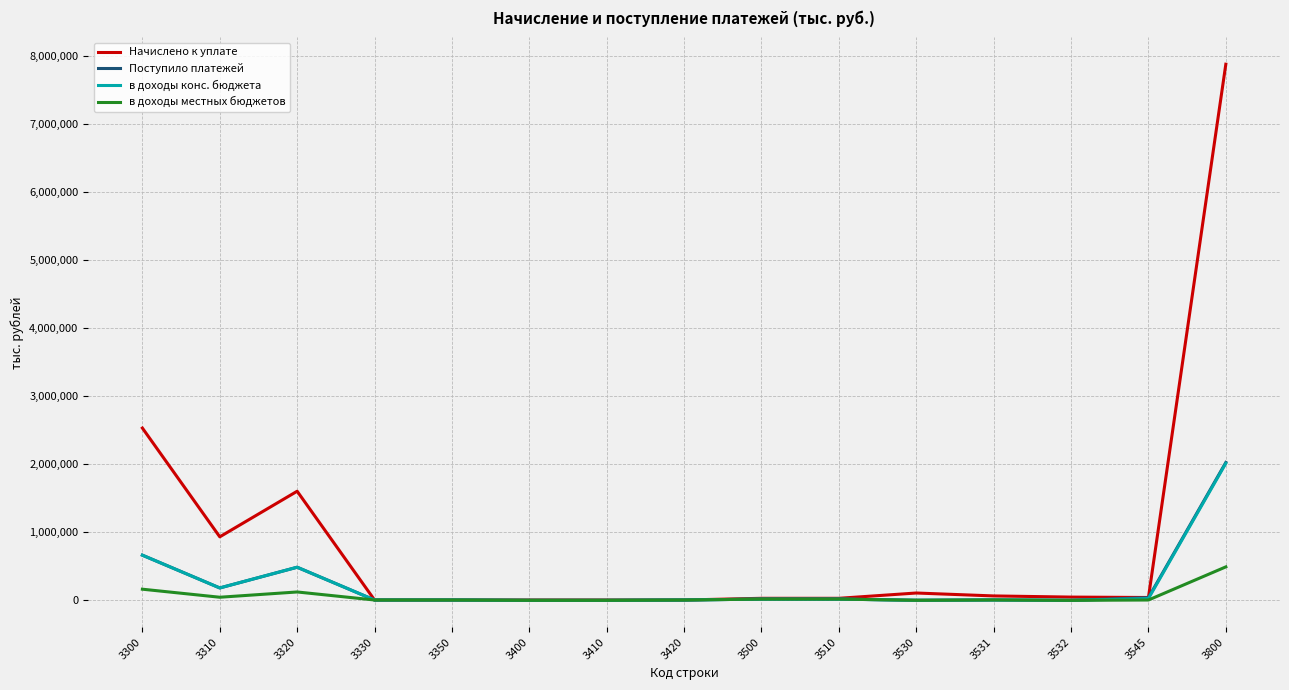

Which series ends up on top after the final intersection of Поступило платежей and Начислено к уплате?

Начислено к уплате